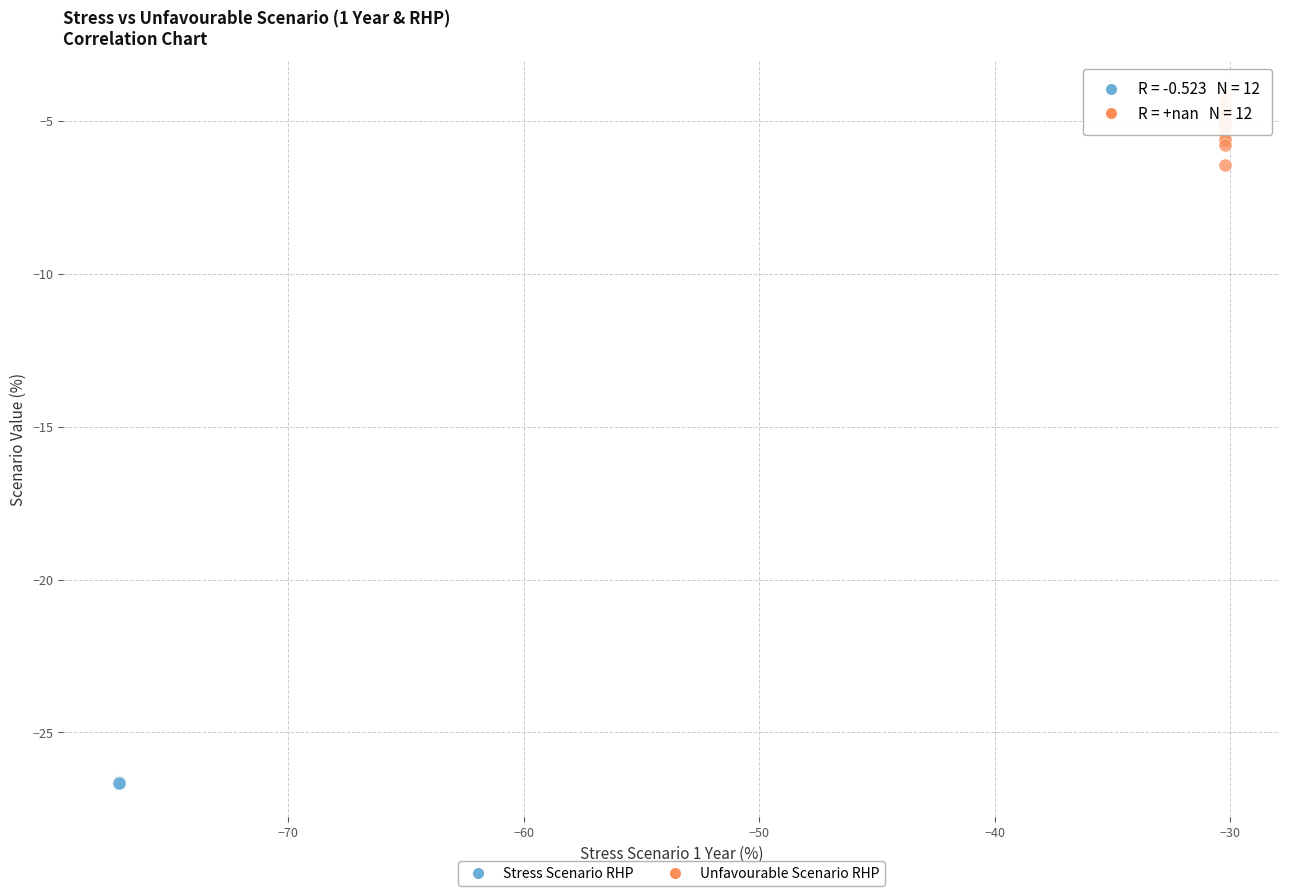

What are all the series names shown in the legend?

Stress Scenario RHP, Unfavourable Scenario RHP